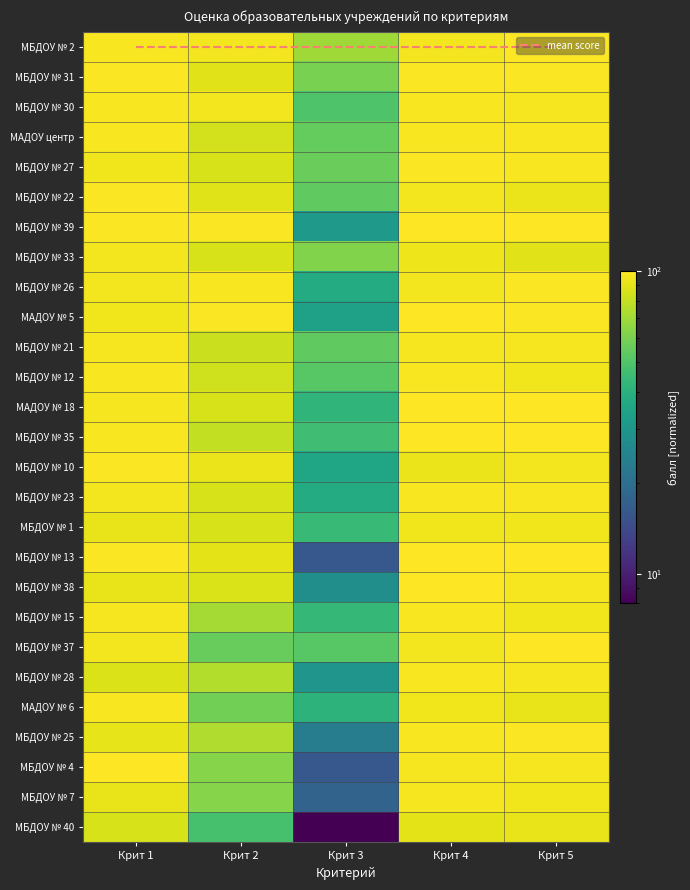

Is it true that МБДОУ № 38 equals 58.1 at Крит 4?

False